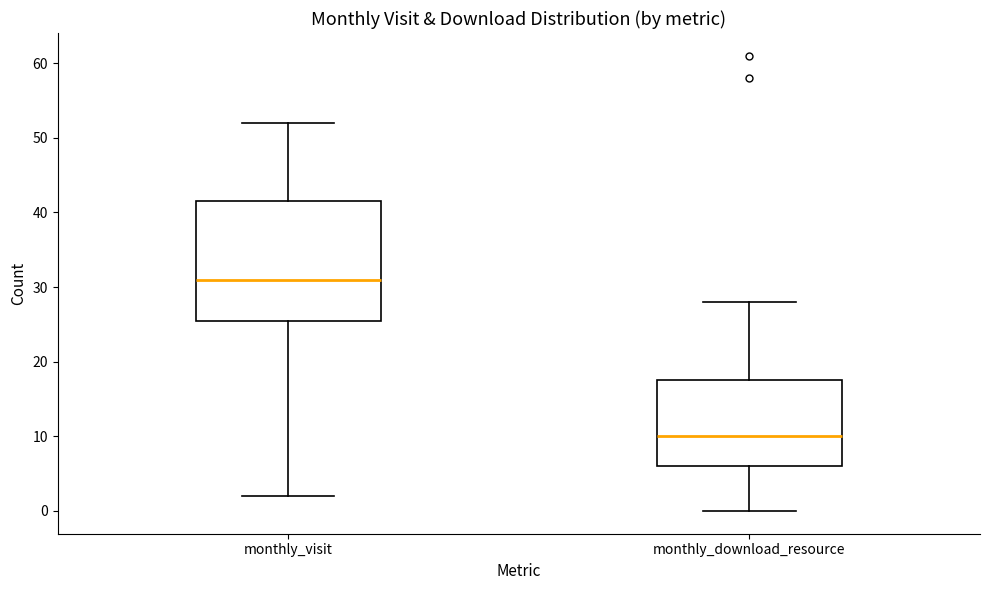

Where does the lower whisker of the box for monthly_download_resource end on the y-axis? The values are not printed on the chart, so give them approximately, as read against the axis.

0